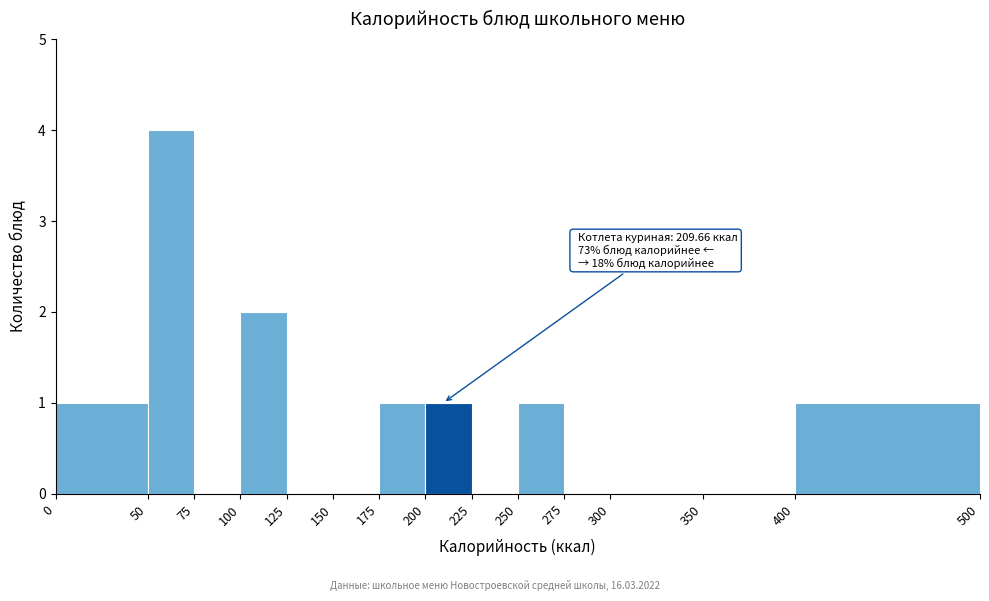

Which range on the x-axis has the tallest bar?

50 to 75